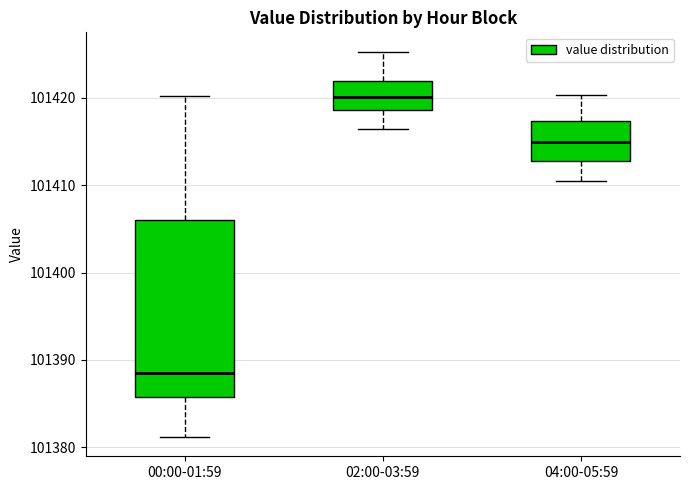

Where does the upper whisker of the box for 00:00-01:59 end on the y-axis? The values are not printed on the chart, so give them approximately, as read against the axis.

101420